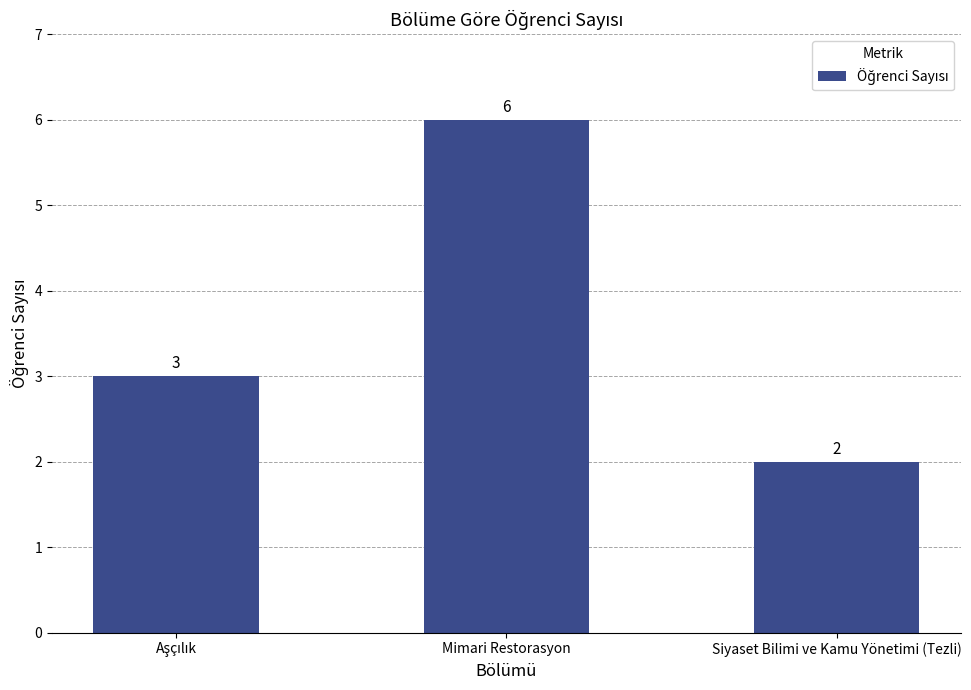

Read the value at Siyaset Bilimi ve Kamu Yönetimi (Tezli).

2